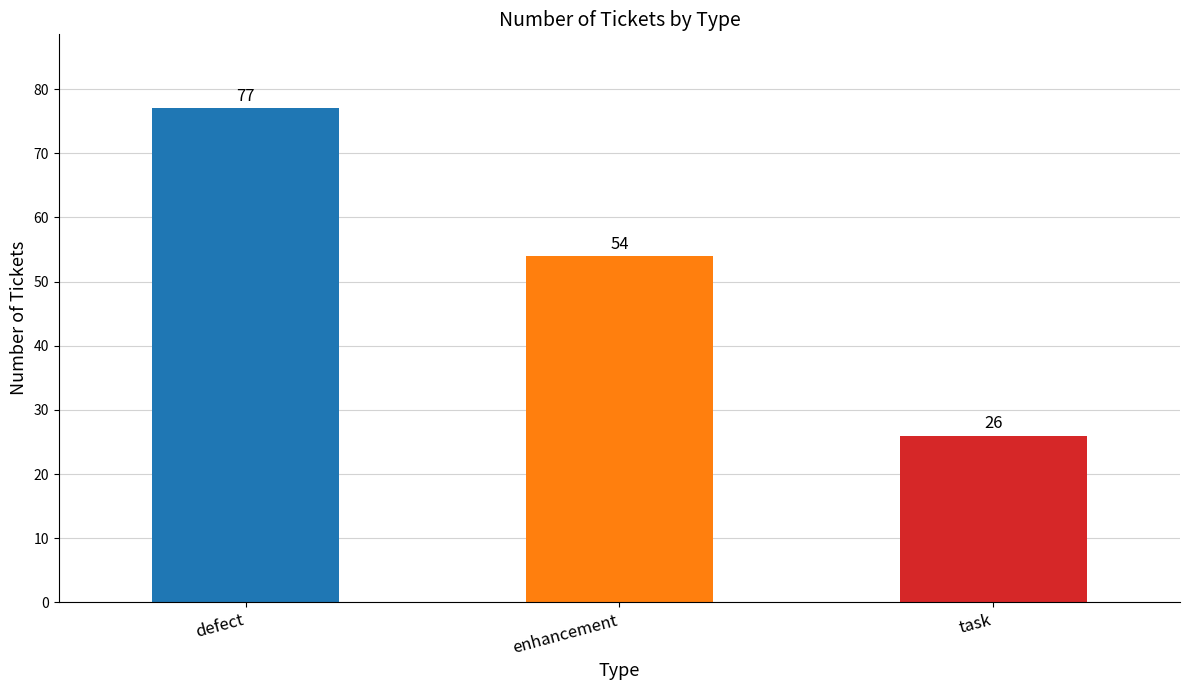

Which category has the lowest value across all series?

task